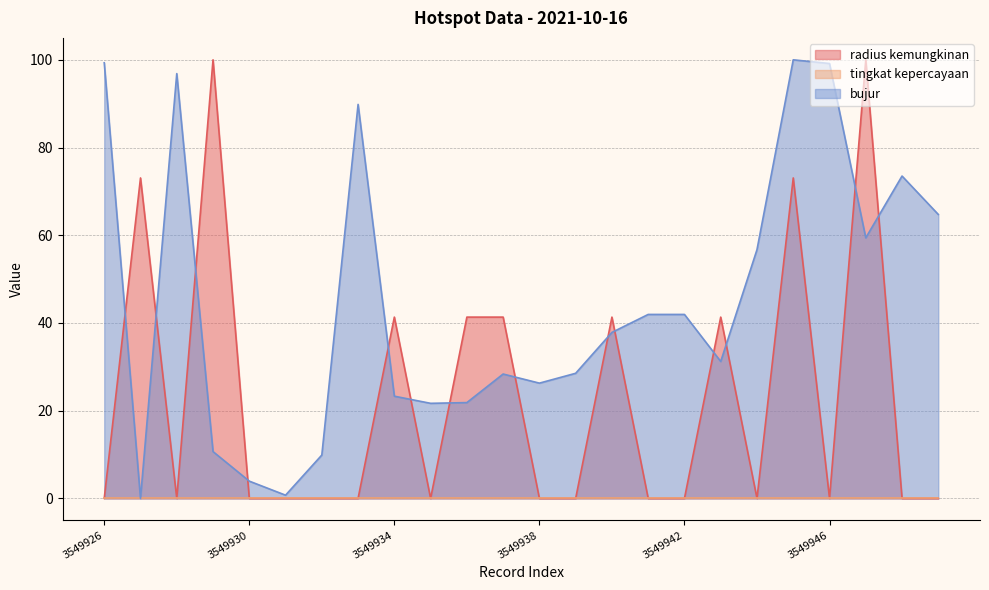

At which label is radius kemungkinan closest to 50?

3549934